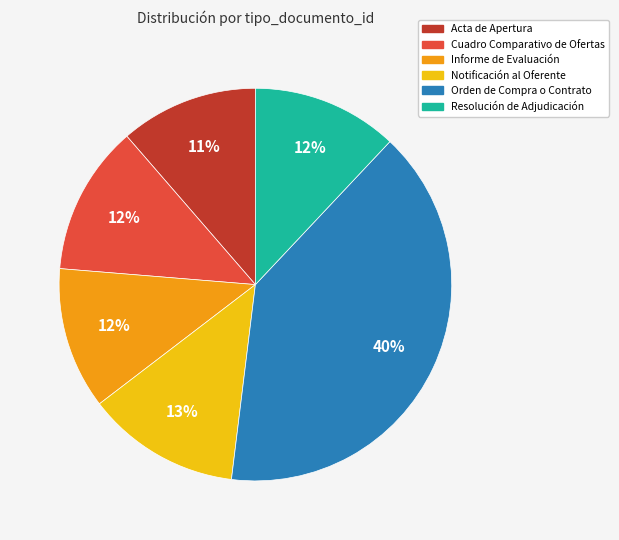

Which has a higher value, Orden de Compra o Contrato or Informe de Evaluación?

Orden de Compra o Contrato